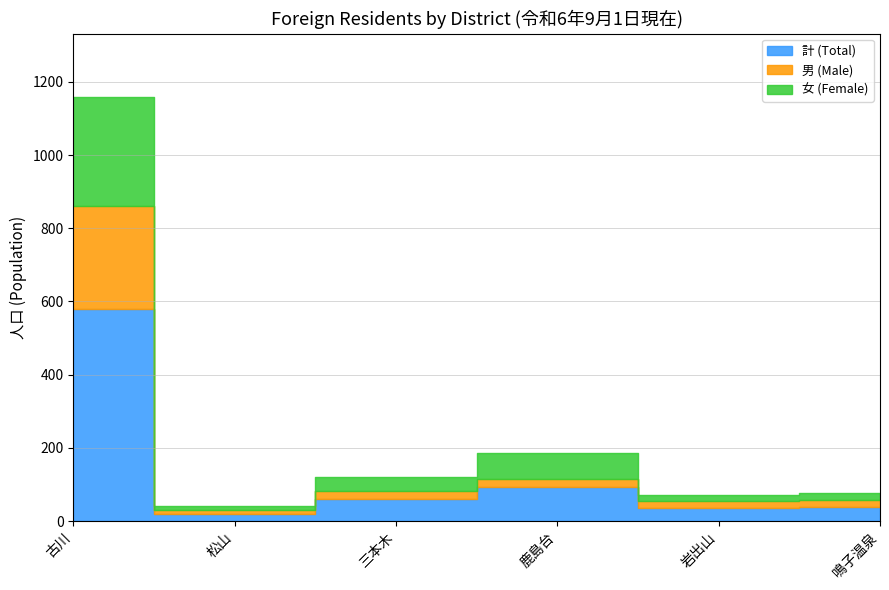

Which series has the largest total across all categories?

計 (Total)